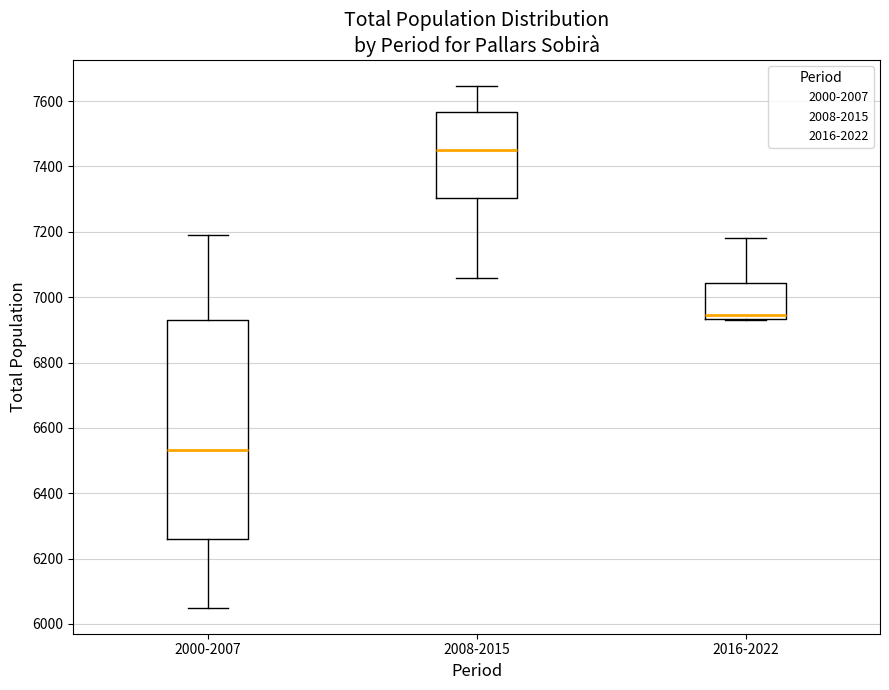

Reading left to right, read every box against the y-axis: the position of its median line, the range the box covers, and the ends of its whiskers. The values are not printed on the chart, so give them approximately, as read against the axis.

2000-2007: median 6540, box 6260 to 6920, whiskers 6060 to 7200
2008-2015: median 7460, box 7300 to 7560, whiskers 7060 to 7640
2016-2022: median 6940 (just above the box's lower edge), box 6940 to 7040, whiskers 6940 to 7180